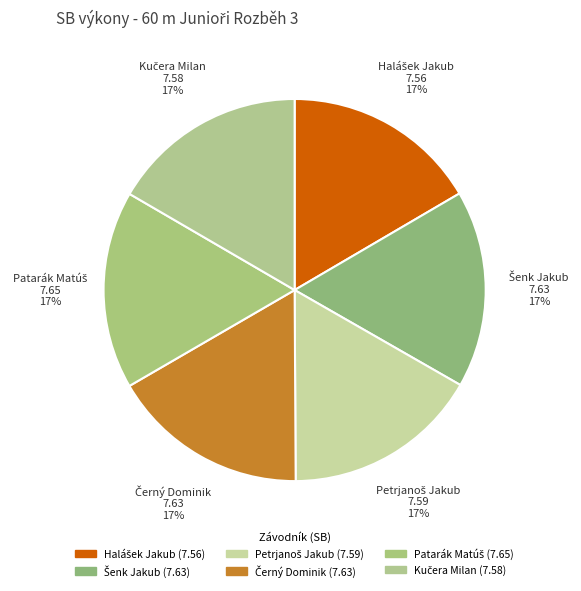

Combined, do Petrjanoš Jakub and Kučera Milan account for over 50%?

No